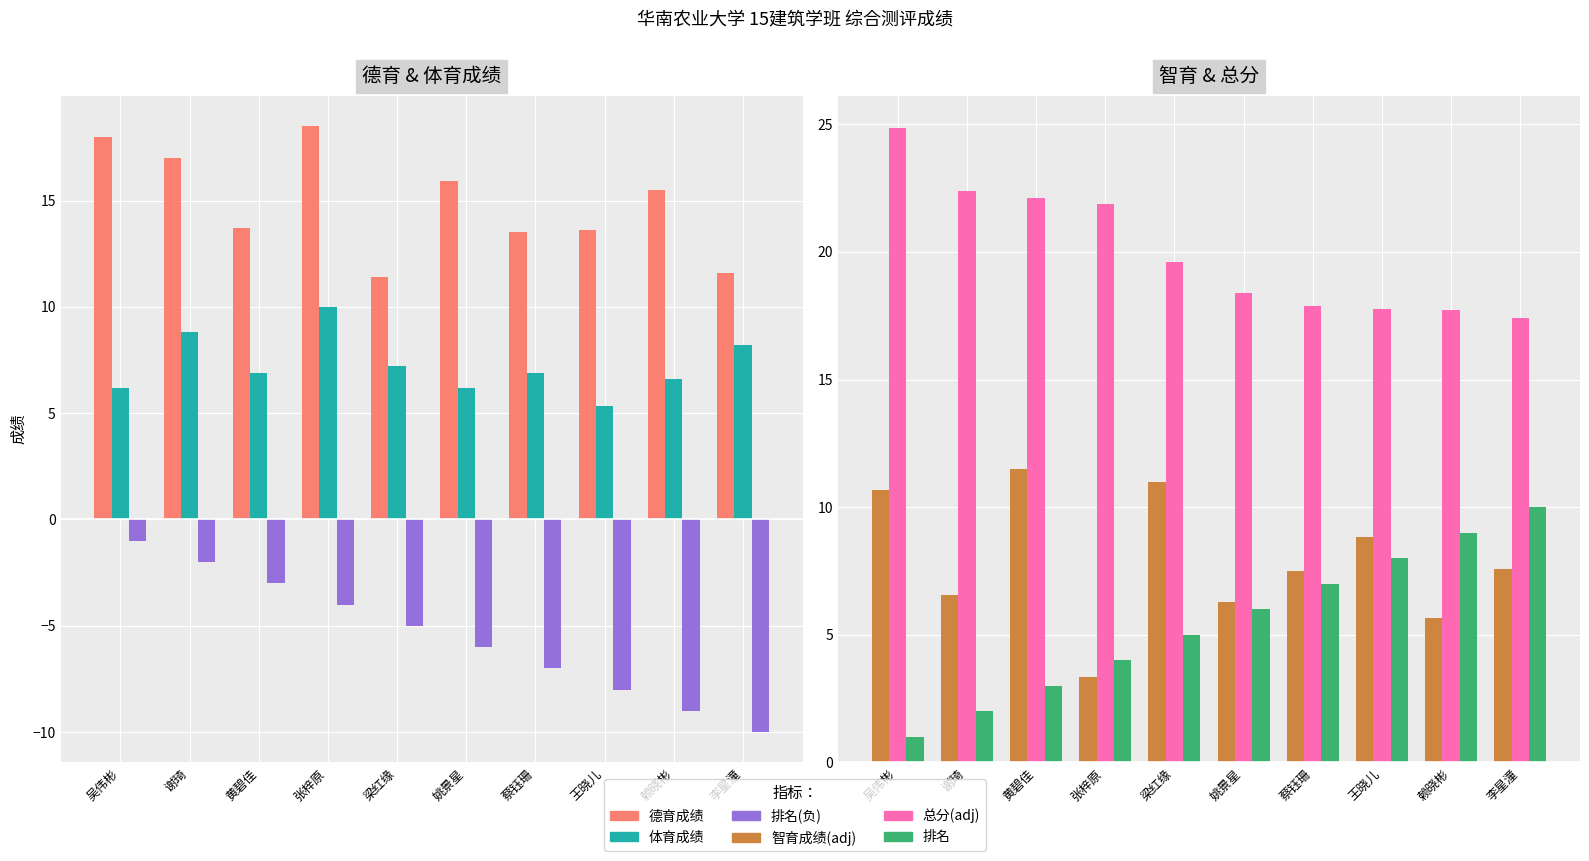

The 德育成绩 series shows 25.7 at 姚景星. True or false?

False